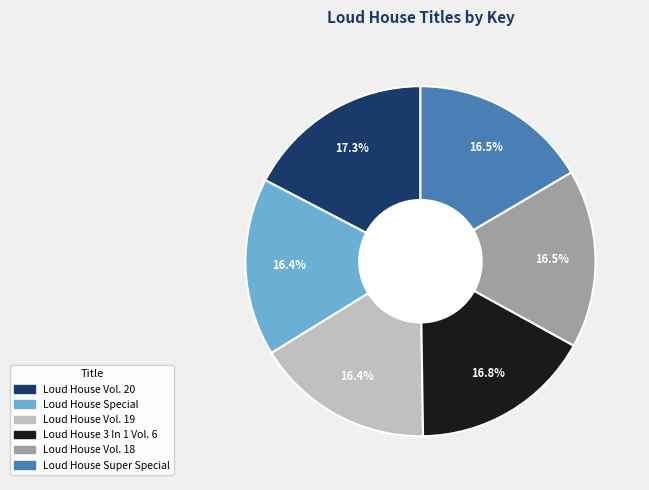

Approximately how many times larger is the value at Loud House Super Special compared to Loud House Vol. 18?

1.0